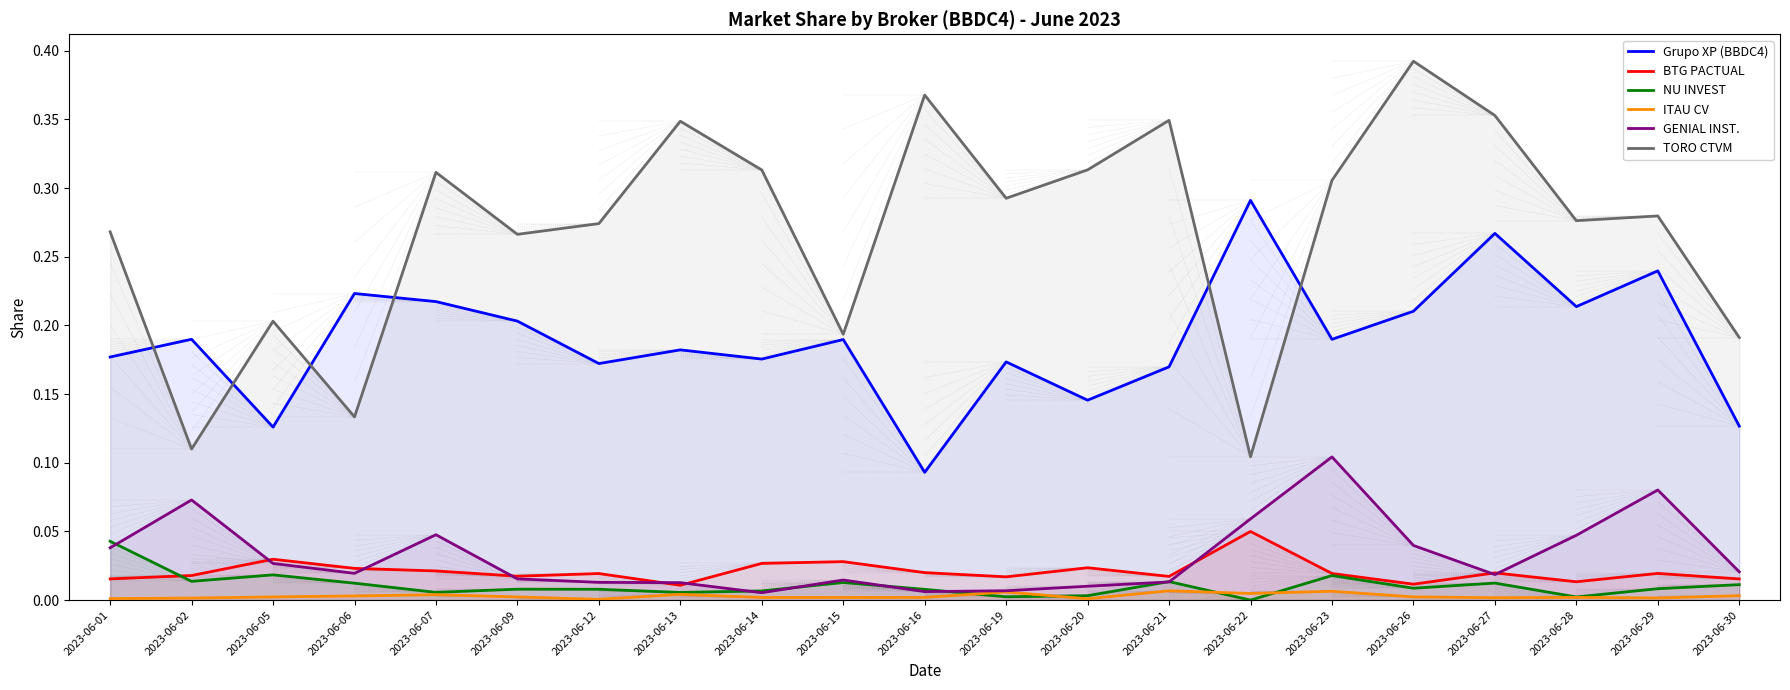

Which series has the largest total across all categories?

TORO CTVM